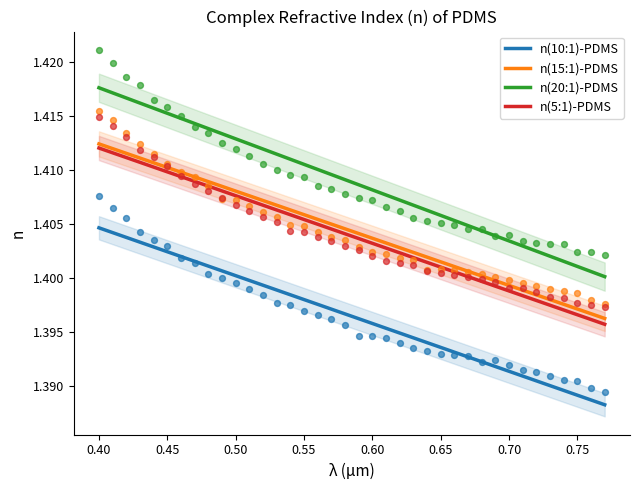

True or false: n(15:1)-PDMS and n(10:1)-PDMS intersect in this chart.

False